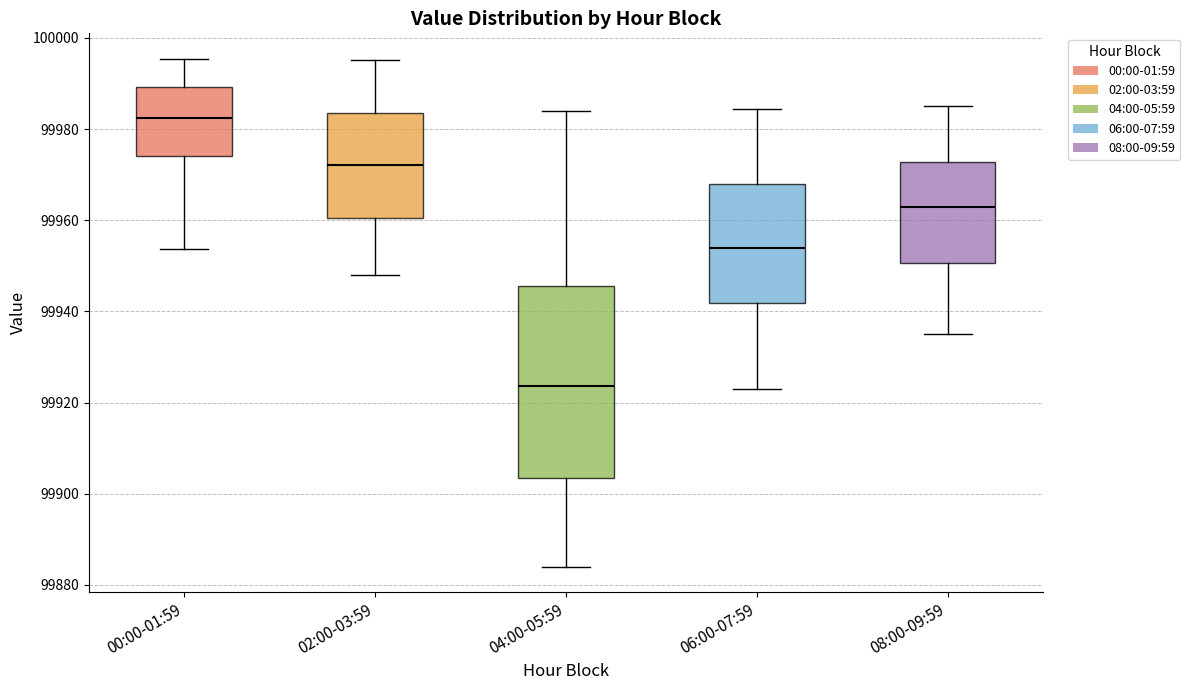

Reading left to right, read every box against the y-axis: the position of its median line, the range the box covers, and the ends of its whiskers. The values are not printed on the chart, so give them approximately, as read against the axis.

00:00-01:59: median 99982, box 99974 to 99990, whiskers 99954 to 99996
02:00-03:59: median 99972, box 99960 to 99984, whiskers 99948 to 99996
04:00-05:59: median 99924, box 99904 to 99946, whiskers 99884 to 99984
06:00-07:59: median 99954, box 99942 to 99968, whiskers 99924 to 99984
08:00-09:59: median 99964, box 99950 to 99972, whiskers 99936 to 99986